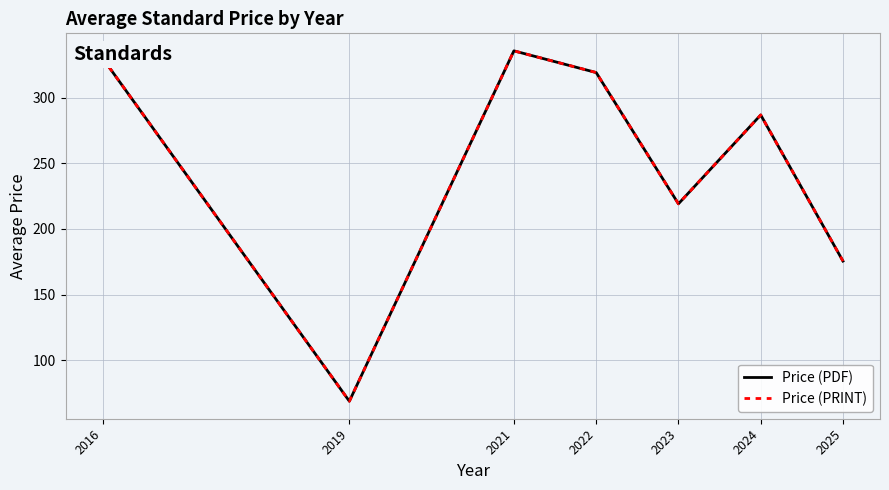

Which series has the largest range (max minus min)?

Price (PDF)